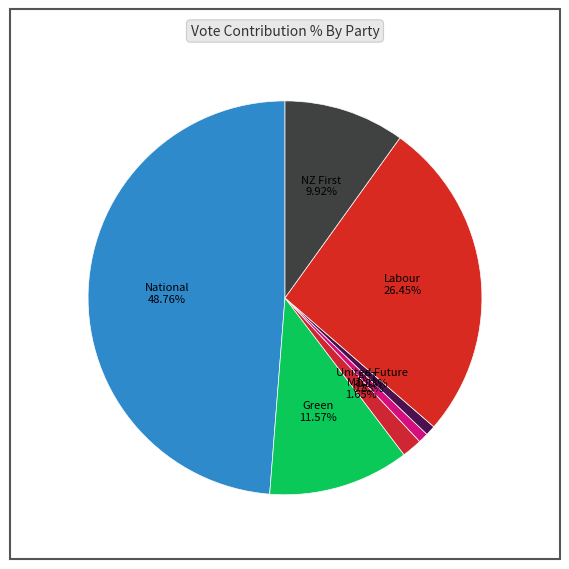

Is there any slice that represents more than half of the pie?

No